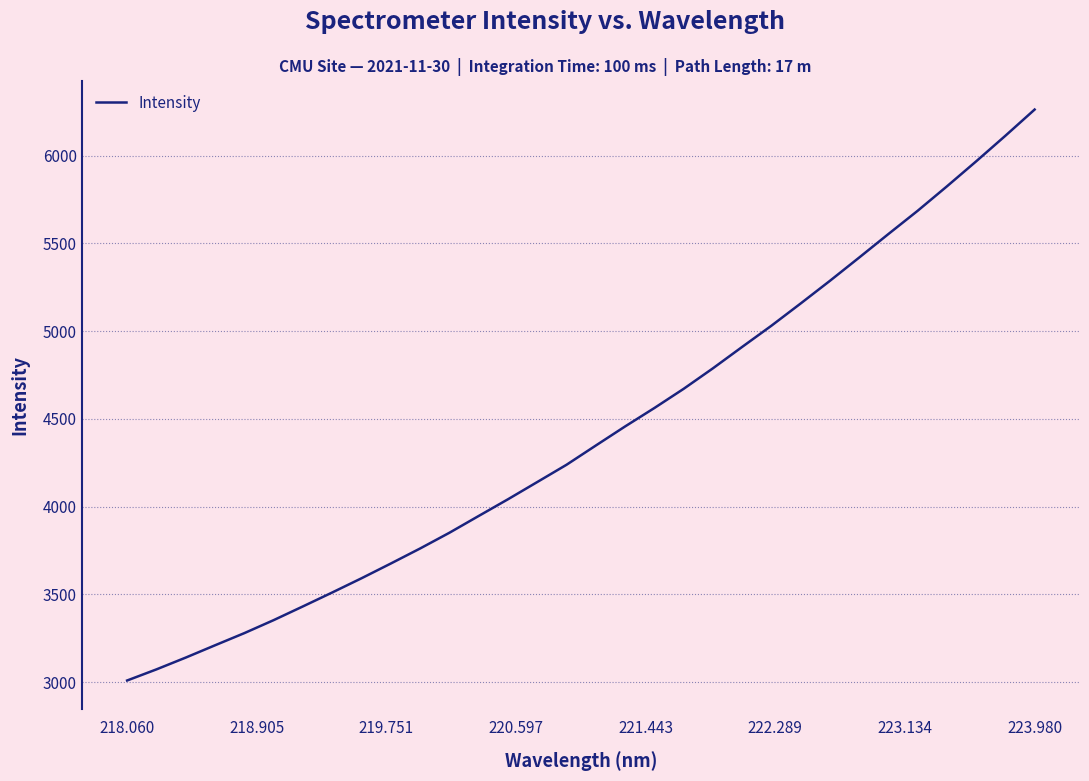

What is the greatest value displayed?

6263.0